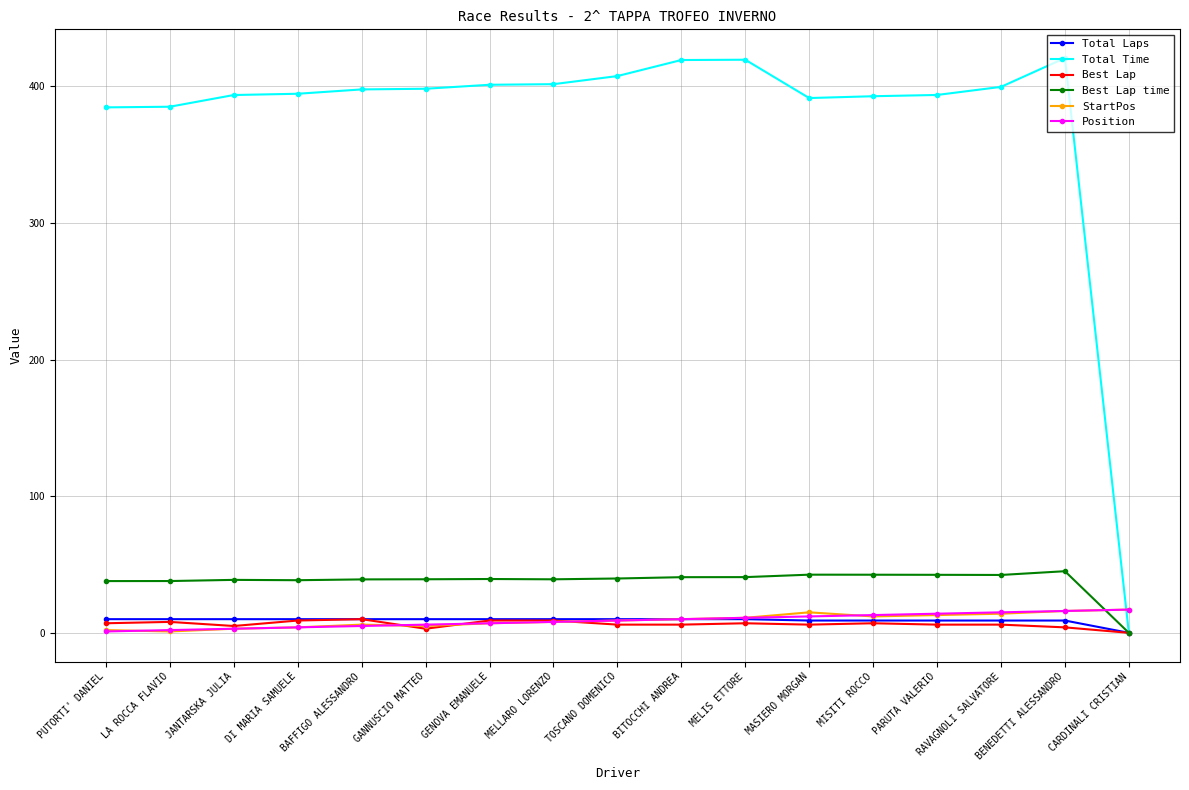

Which series has the largest range (max minus min)?

Total Time